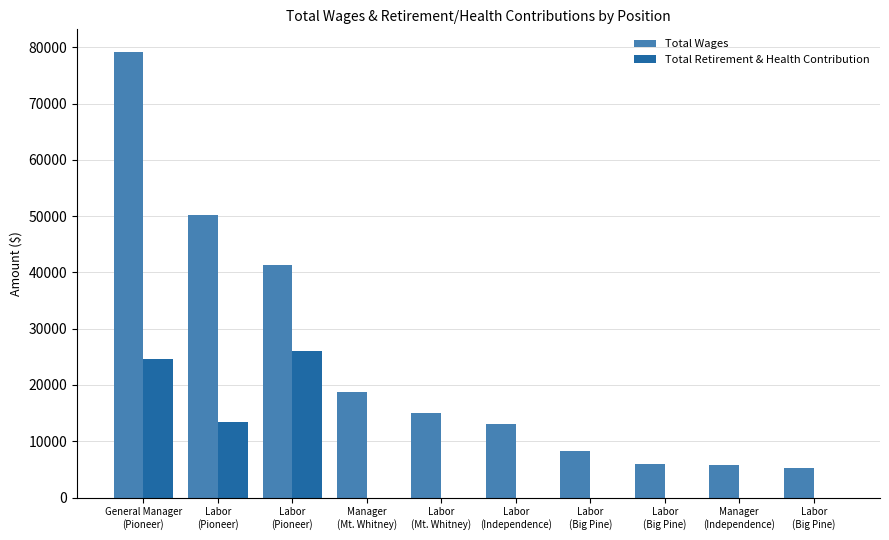

Which series changed the most between Labor
(Mt. Whitney) and Manager
(Independence)?

Total Wages